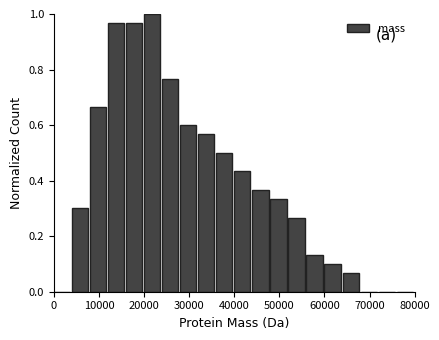

Reading left to right, list every bar in this chart as the range it spans on the x-axis followed by its height. The values are not printed on the chart, so give them approximately, as read against the axis.

0 to 4000: 0
4000 to 8000: 0.30
8000 to 12000: 0.66
12000 to 16000: 0.96
16000 to 20000: 0.96
20000 to 24000: 1.00
24000 to 28000: 0.76
28000 to 32000: 0.60
32000 to 36000: 0.56
36000 to 40000: 0.50
40000 to 44000: 0.44
44000 to 48000: 0.36
48000 to 52000: 0.34
52000 to 56000: 0.26
56000 to 60000: 0.14
60000 to 64000: 0.10
64000 to 68000: 0.06
68000 to 72000: 0
72000 to 76000: 0
76000 to 80000: 0